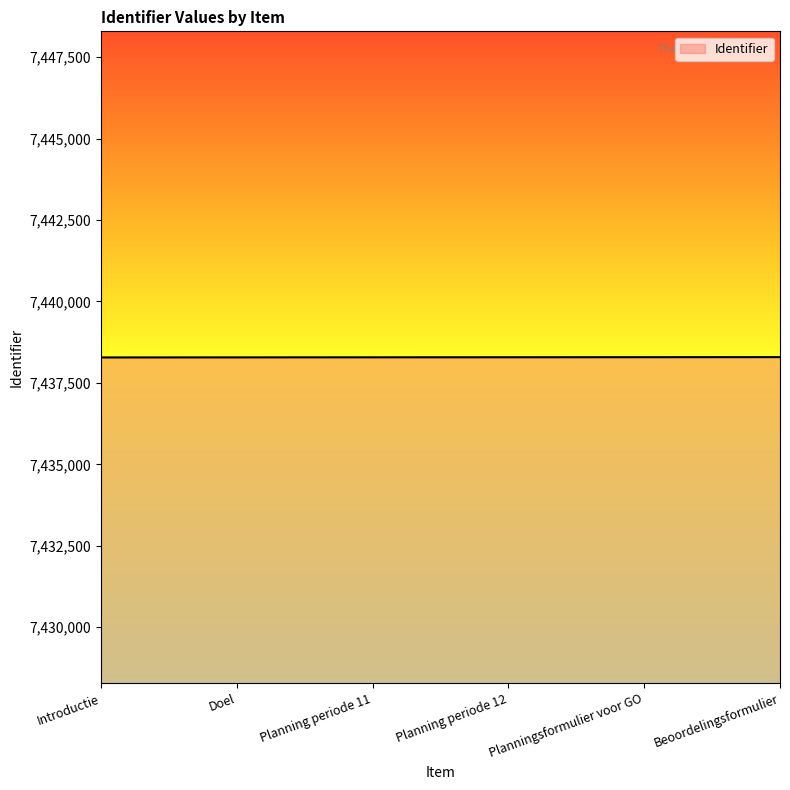

The value at Planning periode 11 is 7438285. True or false?

True